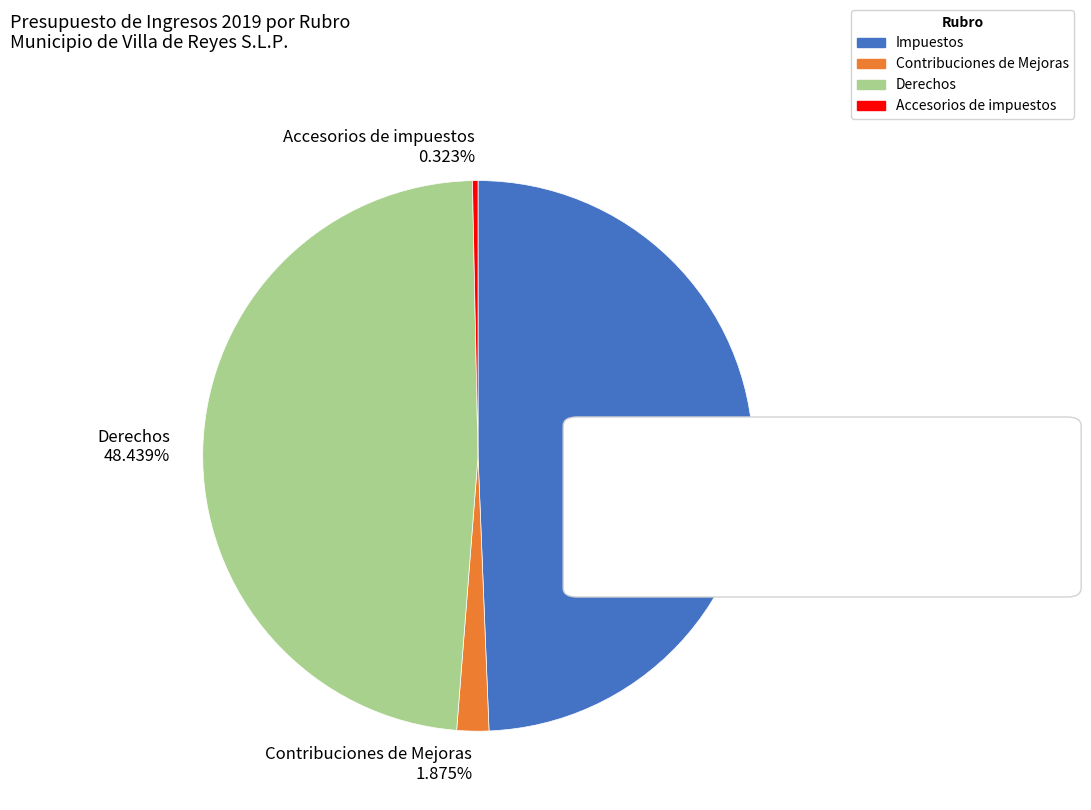

To the nearest percent, what is the average slice percentage?

25%